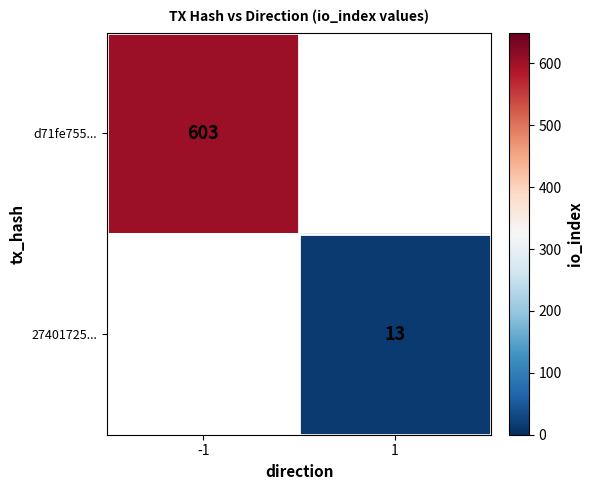

The value of 27401725... at 1 is 3. True or false?

False